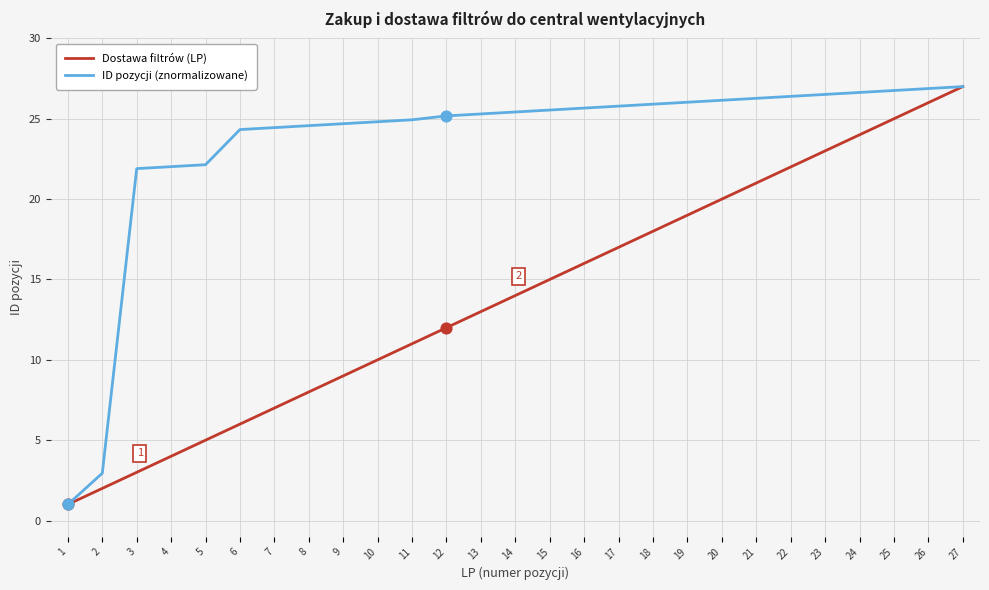

At how many categories does at least one series exceed 4?

25